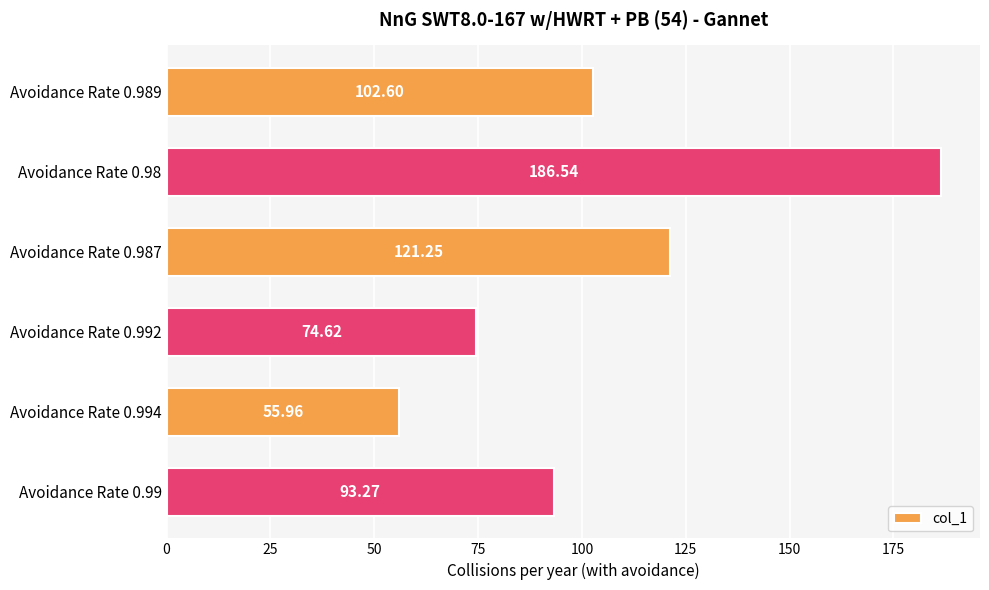

Count the number of categories in the chart.

6